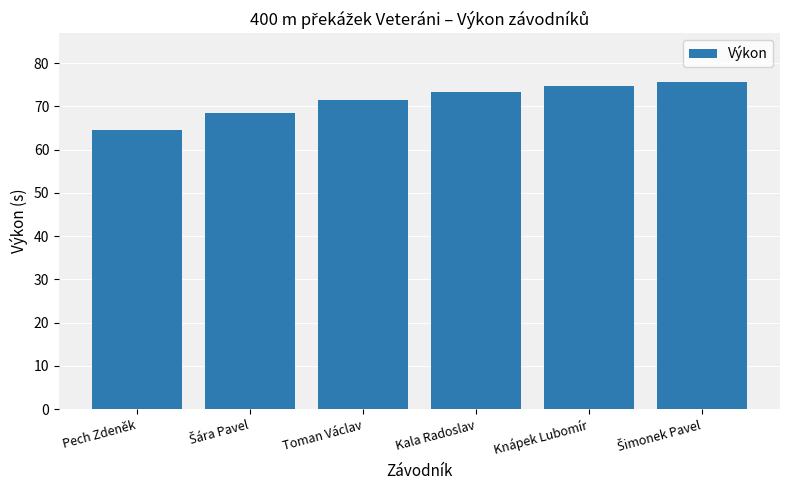

What is the value of the 4th bar from the left?

73.3